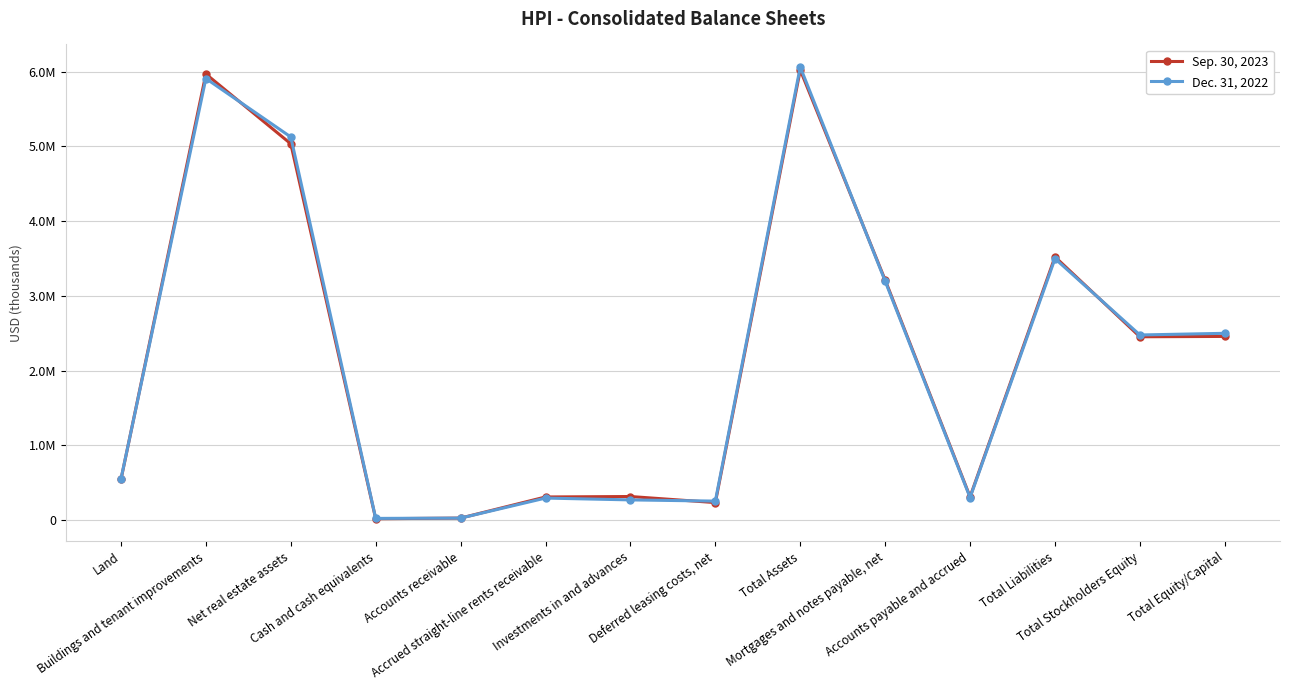

What is the label of the 6th point from the left?

Accrued straight-line rents receivable